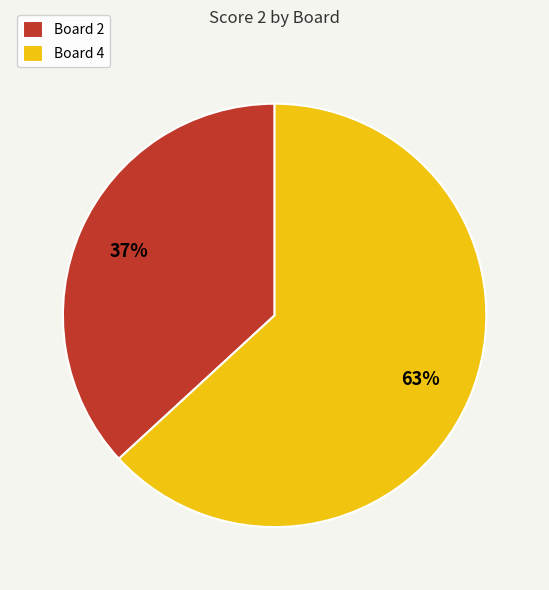

What is the smallest slice in the pie chart?

Board 2